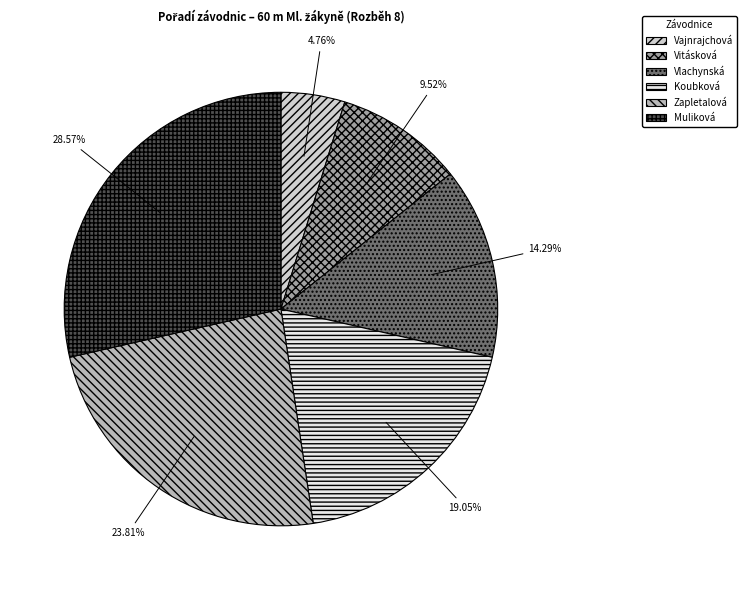

Does any single category account for the majority?

No